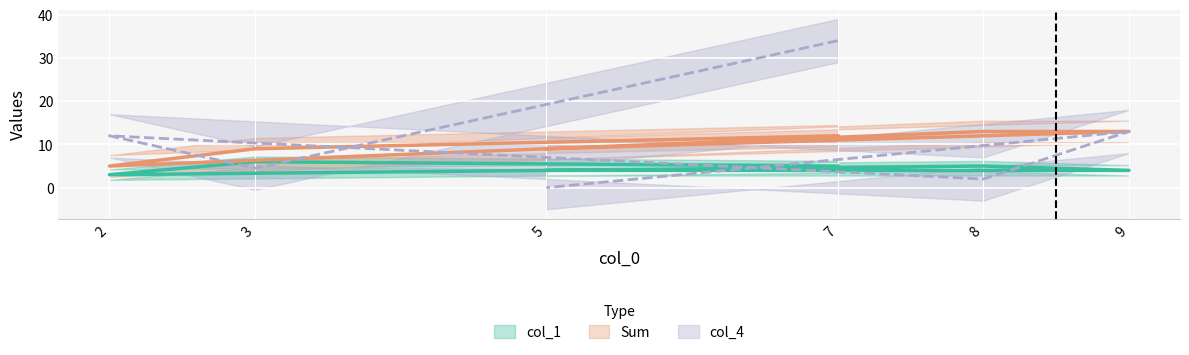

At which label does col_4 first exceed 12?

7